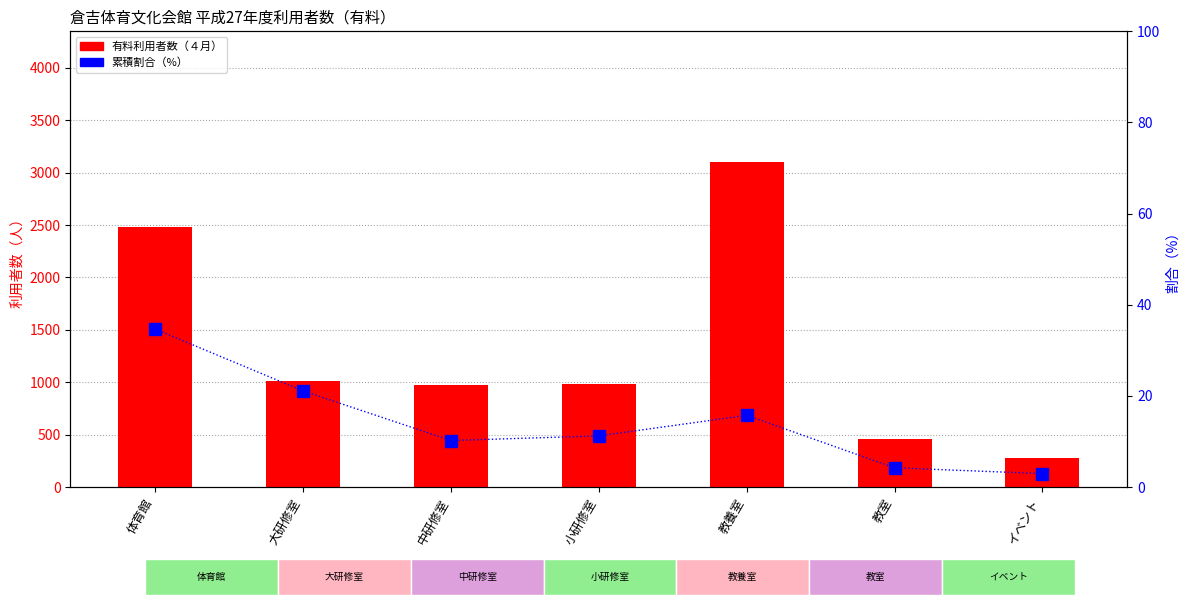

At 教室, list the series in order from smallest to largest.

累積割合（%）, 有料利用者数（４月）